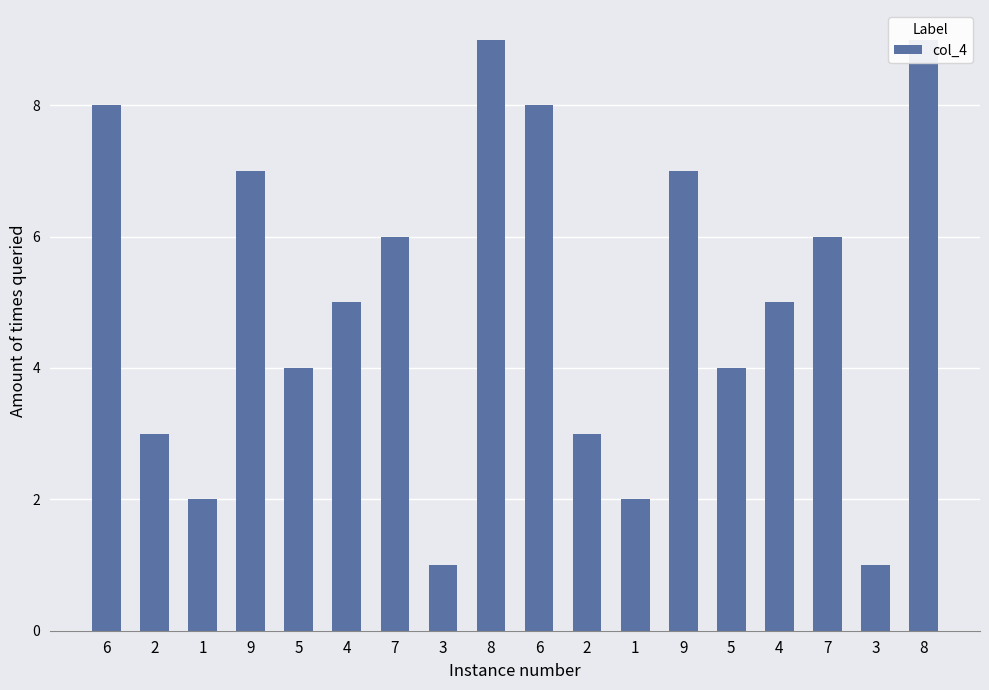

List the labels in order of value, smallest first.

3, 3, 1, 1, 2, 2, 5, 5, 4, 4, 7, 7, 9, 9, 6, 6, 8, 8